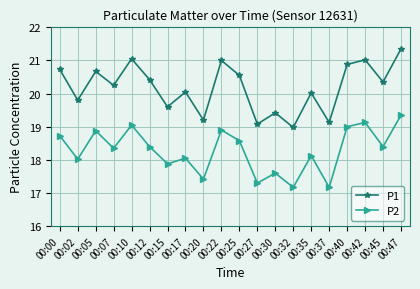

The value of P1 at 00:05 is 20.7. True or false?

True